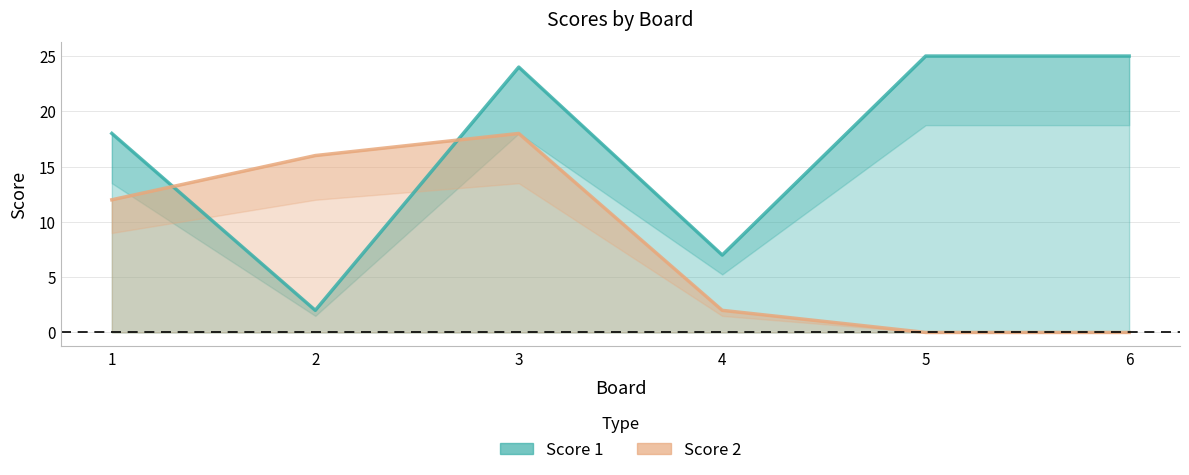

What are all the series names shown in the legend?

Score 1, Score 2